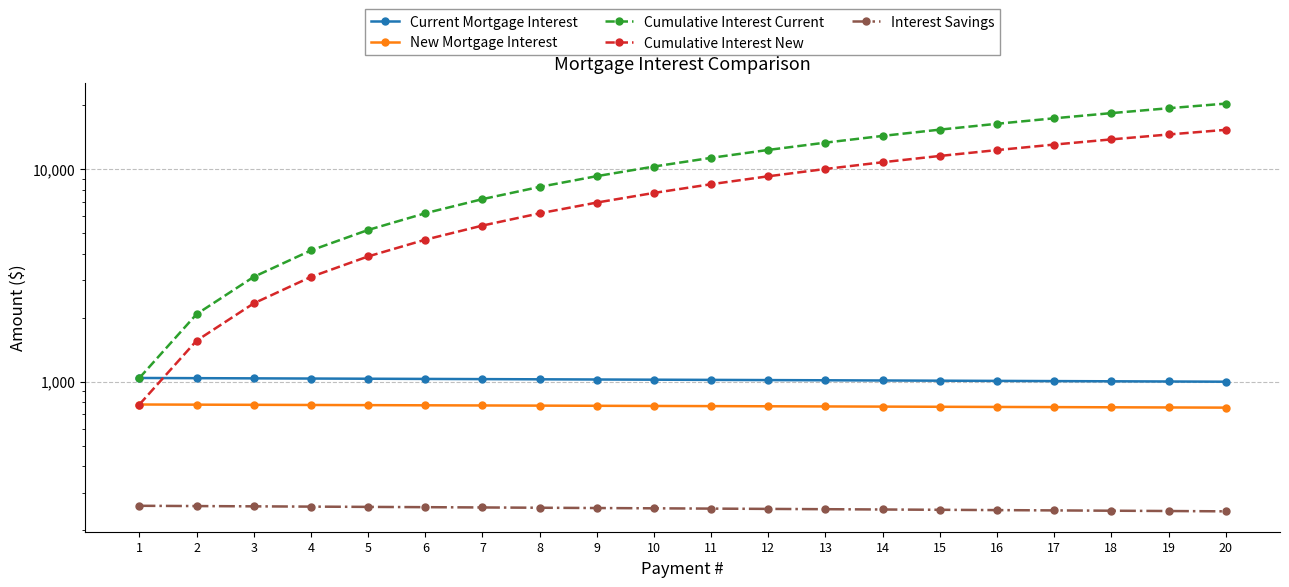

True or false: Cumulative Interest New and Interest Savings cross at least once.

False